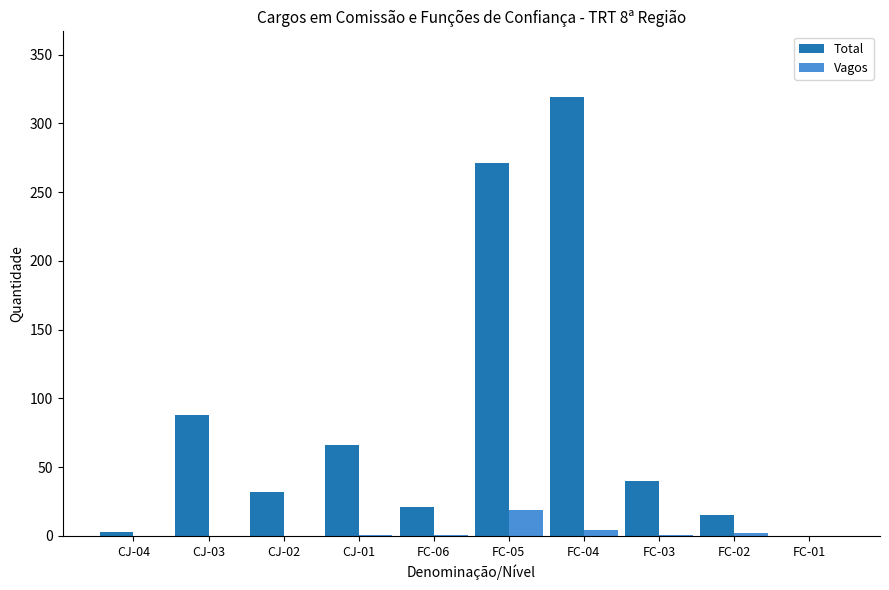

Does the chart contain stacked bars?

No